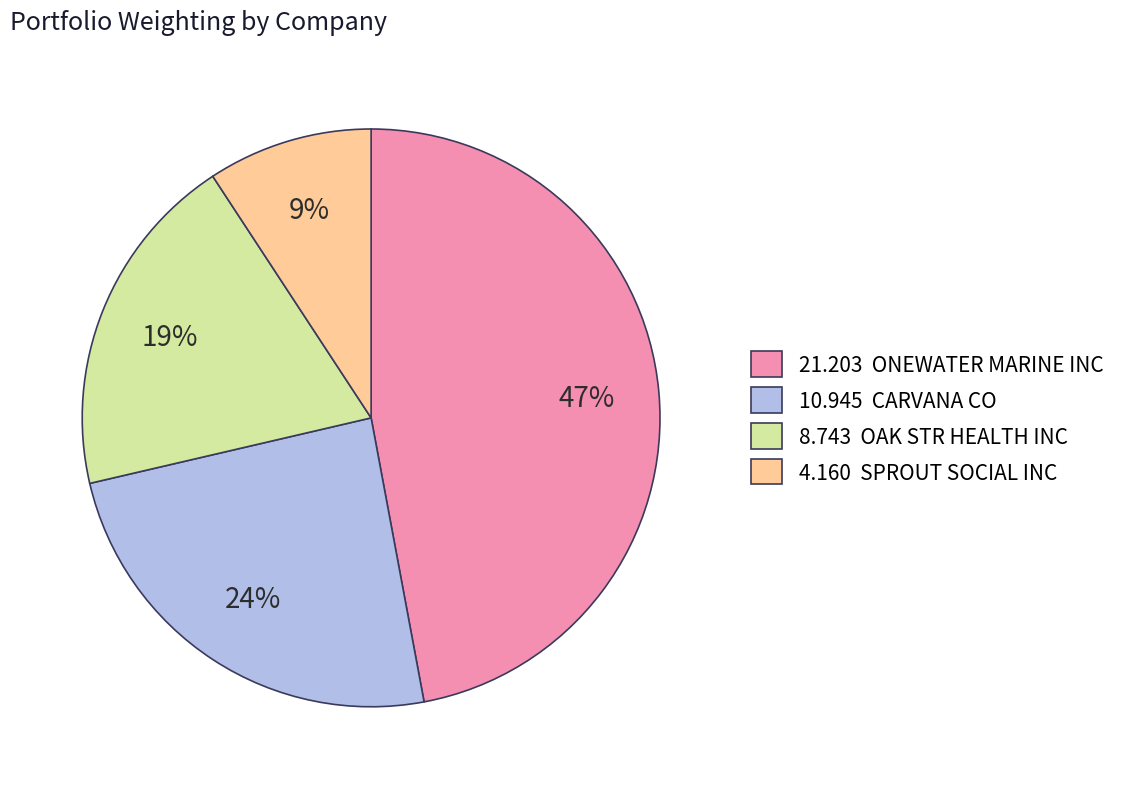

Is there any slice that represents more than half of the pie?

No